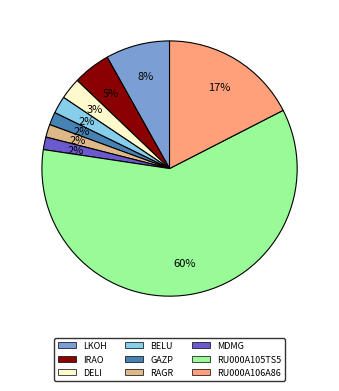

True or false: MDMG accounts for 2% of the total.

True